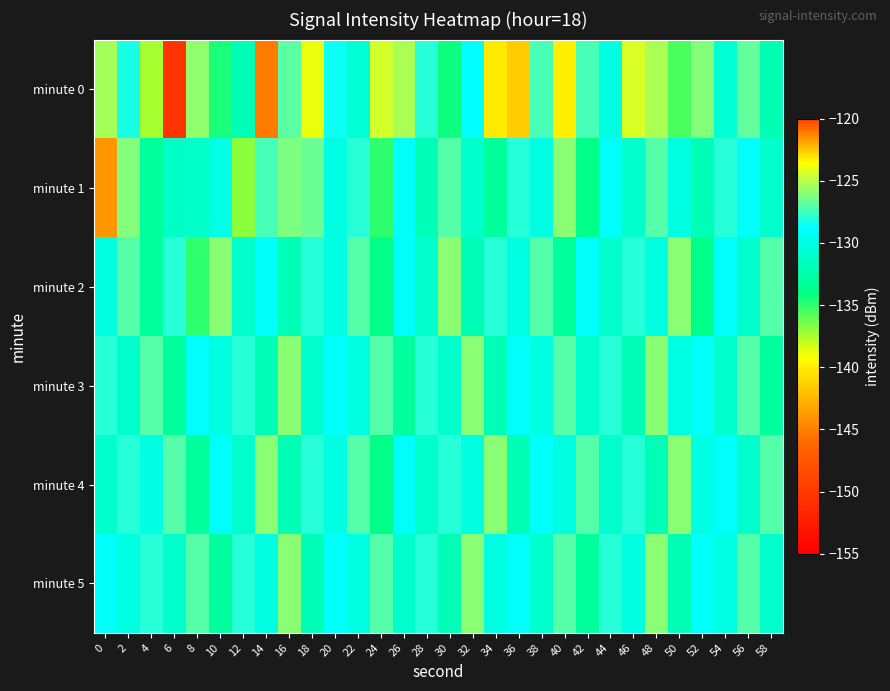

Reading left to right, extract all data points from this chart.

minute 0: 0=-125.3	2=-128.2	4=-137.4	6=-150.4	8=-125.8	10=-134.6	12=-132.0	14=-145.3	16=-127.0	18=-138.8	20=-128.5	22=-130.7	24=-124.4	26=-125.3	28=-128.0	30=-134.3	32=-128.9	34=-140.2	36=-141.5	38=-127.3	40=-139.9	42=-127.3	44=-130.0	46=-124.3	48=-125.3	50=-135.5	52=-126.1	54=-130.7	56=-126.7	58=-132.1
minute 1: 0=-144.0	2=-126.1	4=-133.0	6=-131.2	8=-131.2	10=-129.9	12=-136.8	14=-127.4	16=-126.2	18=-126.7	20=-130.0	22=-128.0	24=-135.0	26=-129.0	28=-132.0	30=-127.0	32=-131.0	34=-133.0	36=-128.0	38=-130.0	40=-126.0	42=-134.0	44=-129.0	46=-131.0	48=-127.0	50=-130.0	52=-132.0	54=-128.0	56=-129.0	58=-131.0
minute 2: 0=-130.0	2=-127.0	4=-133.0	6=-128.0	8=-135.0	10=-126.0	12=-131.0	14=-129.0	16=-132.0	18=-128.0	20=-130.0	22=-127.0	24=-134.0	26=-129.0	28=-131.0	30=-126.0	32=-132.0	34=-128.0	36=-130.0	38=-127.0	40=-133.0	42=-129.0	44=-131.0	46=-128.0	48=-130.0	50=-126.0	52=-134.0	54=-129.0	56=-131.0	58=-127.0
minute 3: 0=-128.0	2=-131.0	4=-127.0	6=-133.0	8=-129.0	10=-130.0	12=-128.0	14=-132.0	16=-126.0	18=-131.0	20=-129.0	22=-130.0	24=-127.0	26=-133.0	28=-128.0	30=-131.0	32=-126.0	34=-132.0	36=-129.0	38=-130.0	40=-127.0	42=-131.0	44=-128.0	46=-132.0	48=-126.0	50=-130.0	52=-129.0	54=-131.0	56=-127.0	58=-133.0
minute 4: 0=-131.0	2=-128.0	4=-130.0	6=-127.0	8=-133.0	10=-129.0	12=-131.0	14=-126.0	16=-132.0	18=-128.0	20=-130.0	22=-127.0	24=-134.0	26=-129.0	28=-131.0	30=-128.0	32=-130.0	34=-126.0	36=-132.0	38=-129.0	40=-130.0	42=-127.0	44=-131.0	46=-128.0	48=-132.0	50=-126.0	52=-130.0	54=-129.0	56=-131.0	58=-127.0
minute 5: 0=-129.0	2=-130.0	4=-128.0	6=-131.0	8=-127.0	10=-133.0	12=-128.0	14=-130.0	16=-126.0	18=-132.0	20=-129.0	22=-130.0	24=-127.0	26=-131.0	28=-128.0	30=-132.0	32=-126.0	34=-130.0	36=-129.0	38=-131.0	40=-127.0	42=-133.0	44=-128.0	46=-130.0	48=-126.0	50=-132.0	52=-129.0	54=-130.0	56=-127.0	58=-131.0